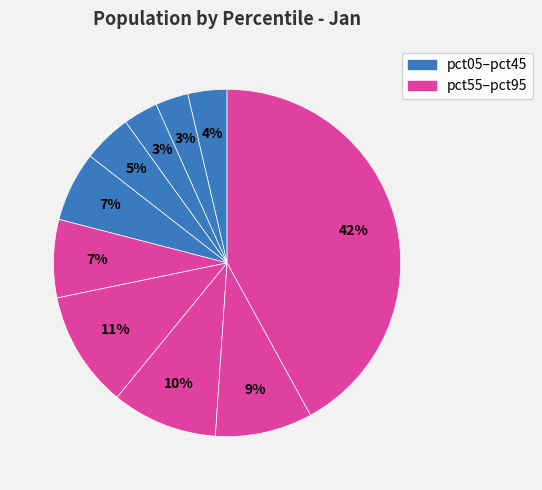

How many segments does this pie chart have?

10